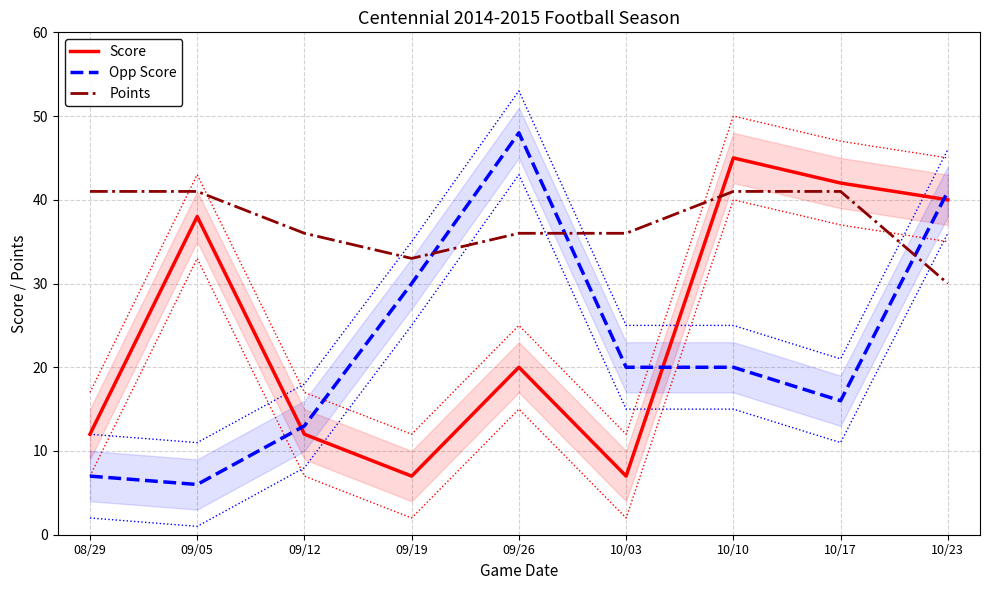

The value of Points at 10/17 is 41. True or false?

True